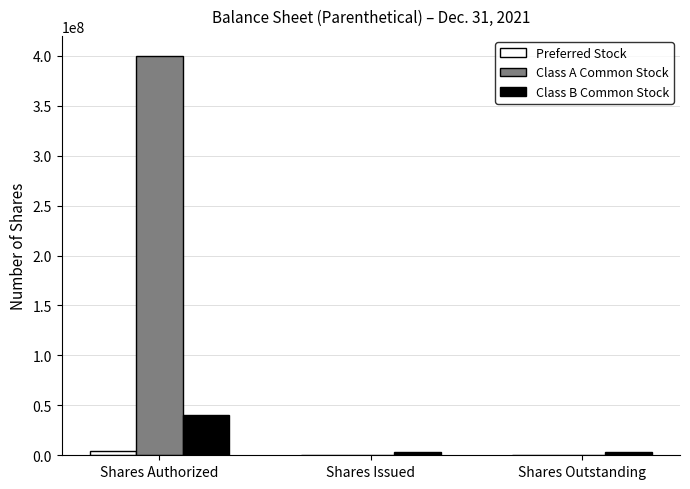

The value of Class A Common Stock at Shares Authorized is 400000000. True or false?

True